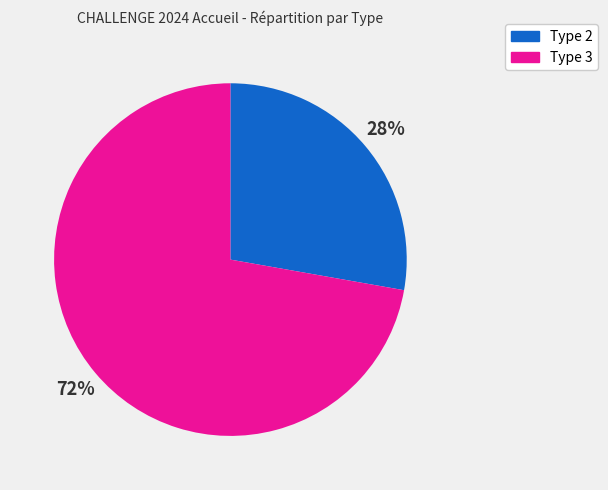

To the nearest percent, what percentage of the pie is Type 3?

72%